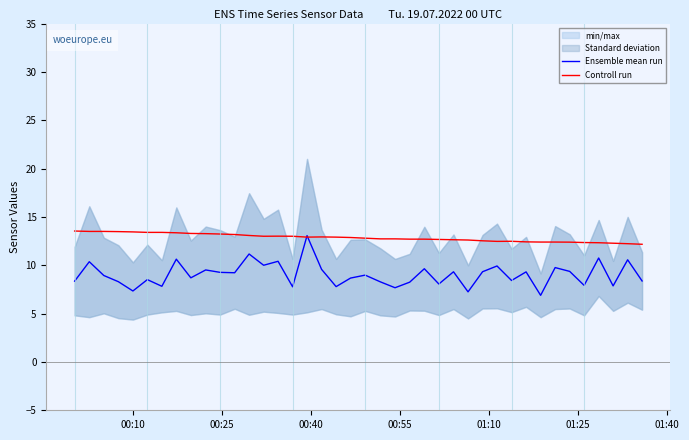

What is the maximum value for Ensemble mean run?

13.1